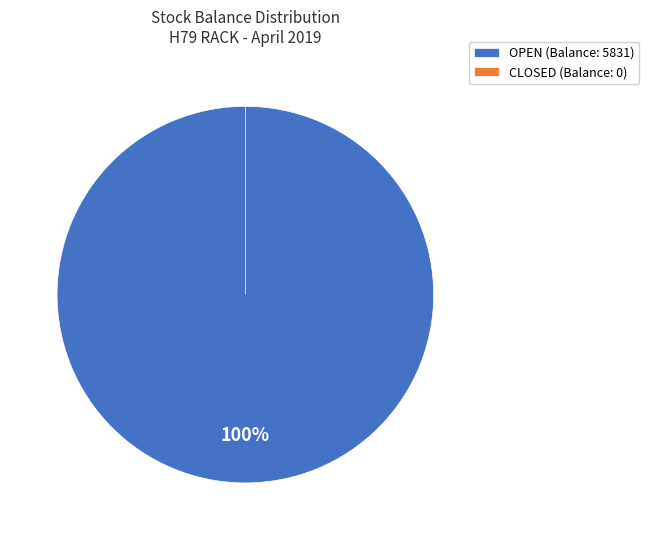

Which has a higher value, OPEN or OPEN?

OPEN